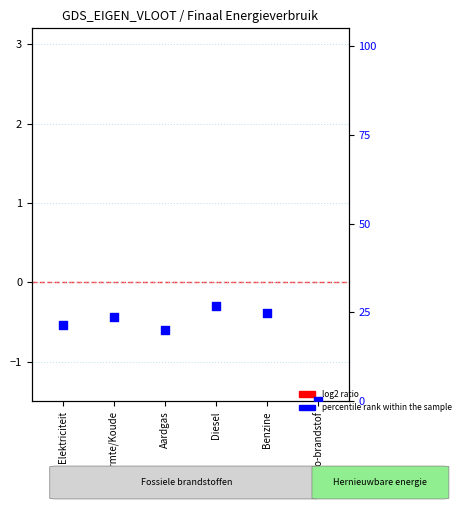

What is the ratio of the value at Aardgas to the value at Warmte/Koude?

0.9